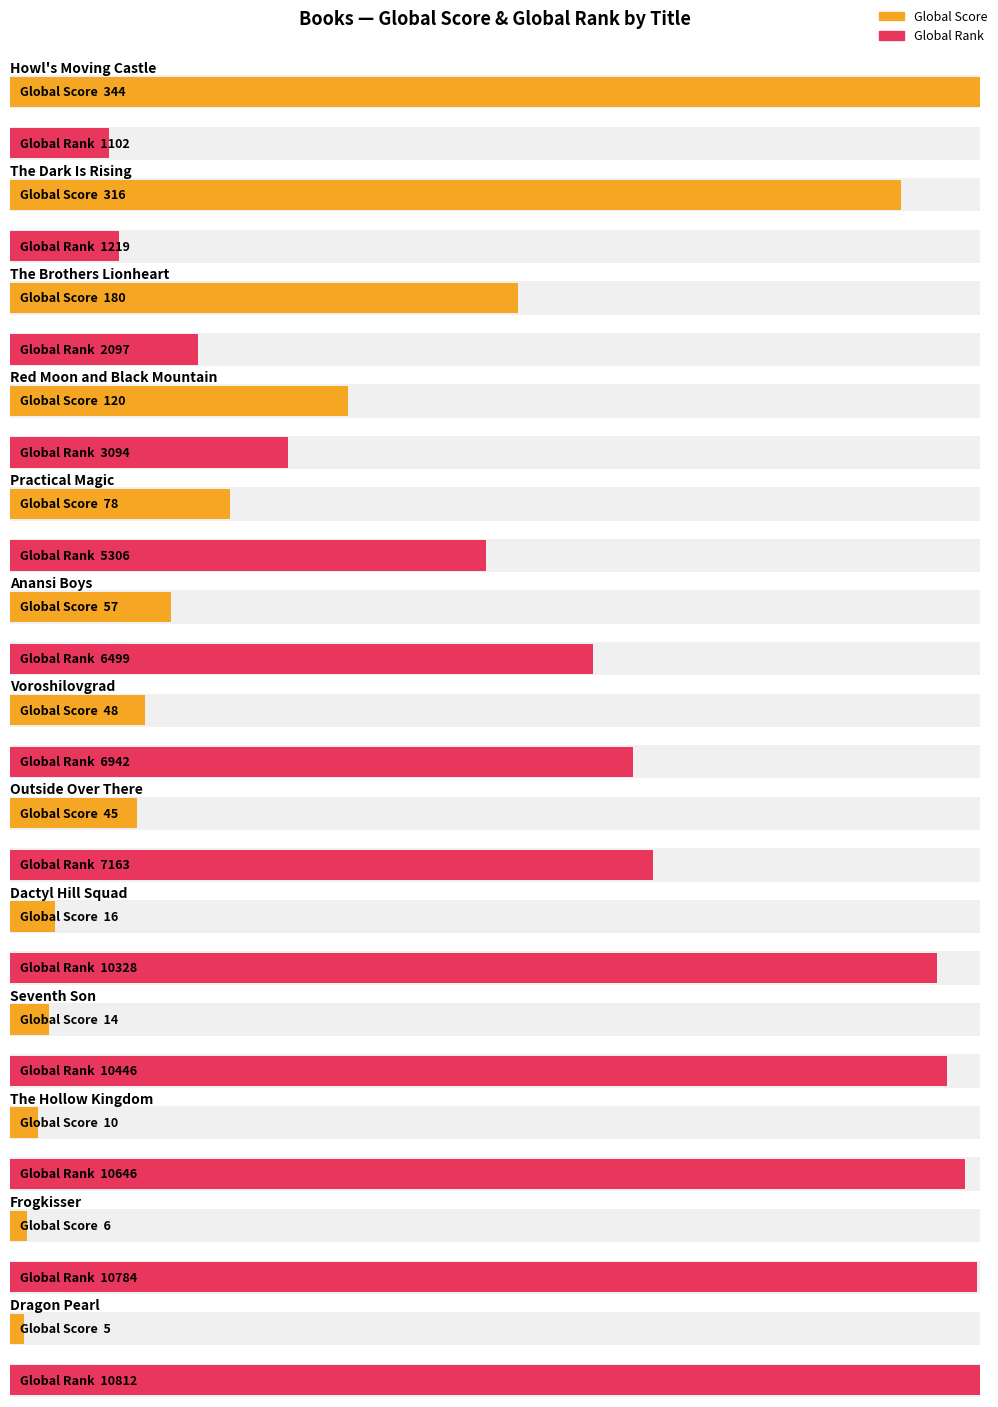

What is the difference between the maximum and minimum values in the Global Rank (scaled) series?

9710